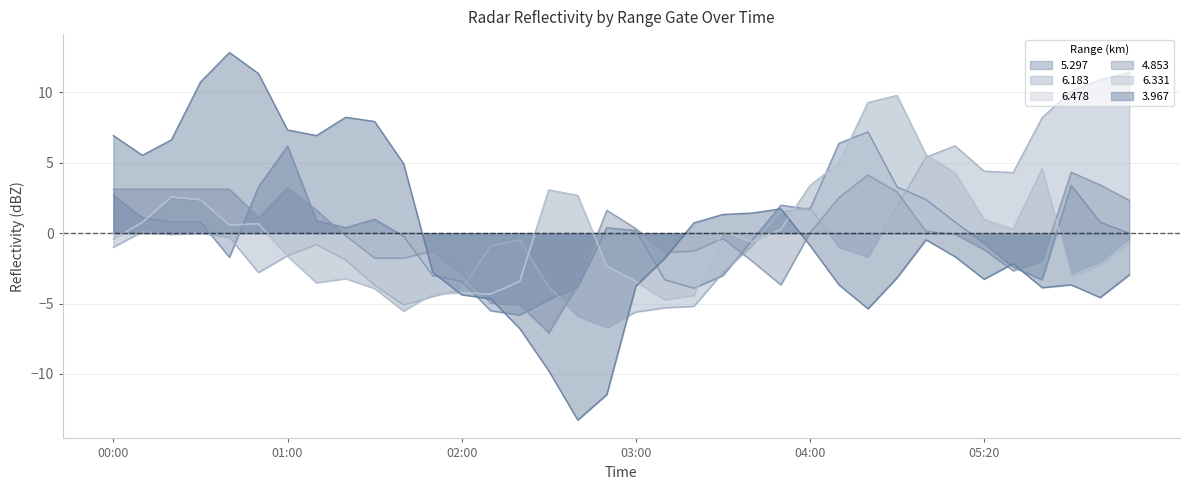

At which category is the sum across all series the highest?

2019/12/10 04:50